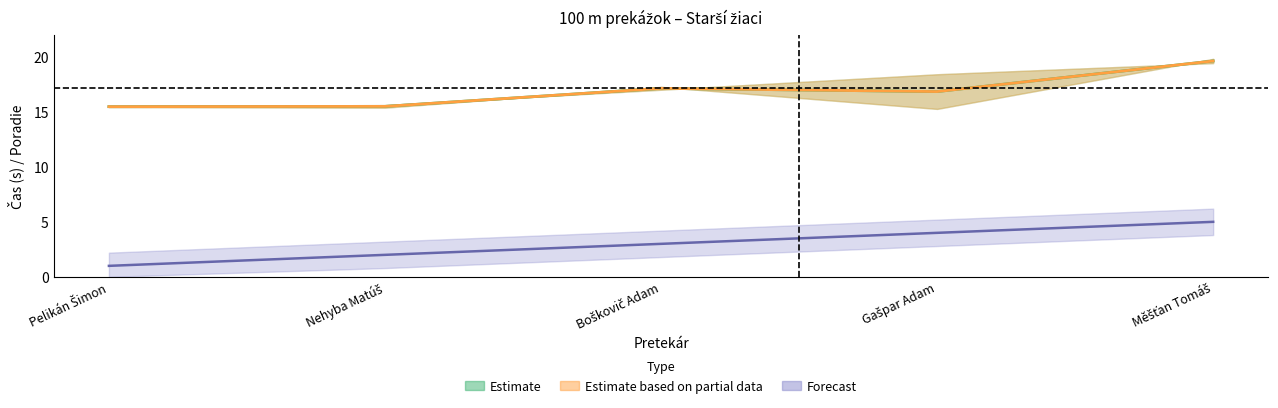

What is the value of the PB point at the 1st from the left?

15.4